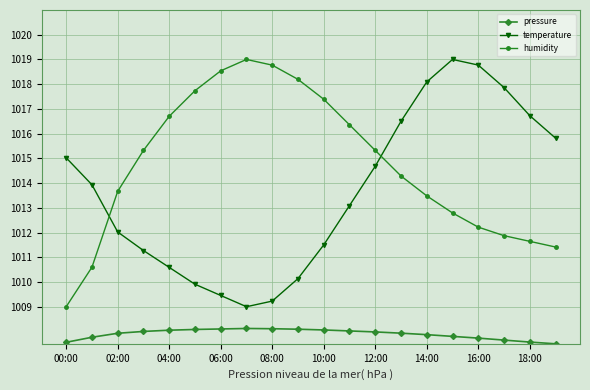

Which series has the largest total across all categories?

humidity